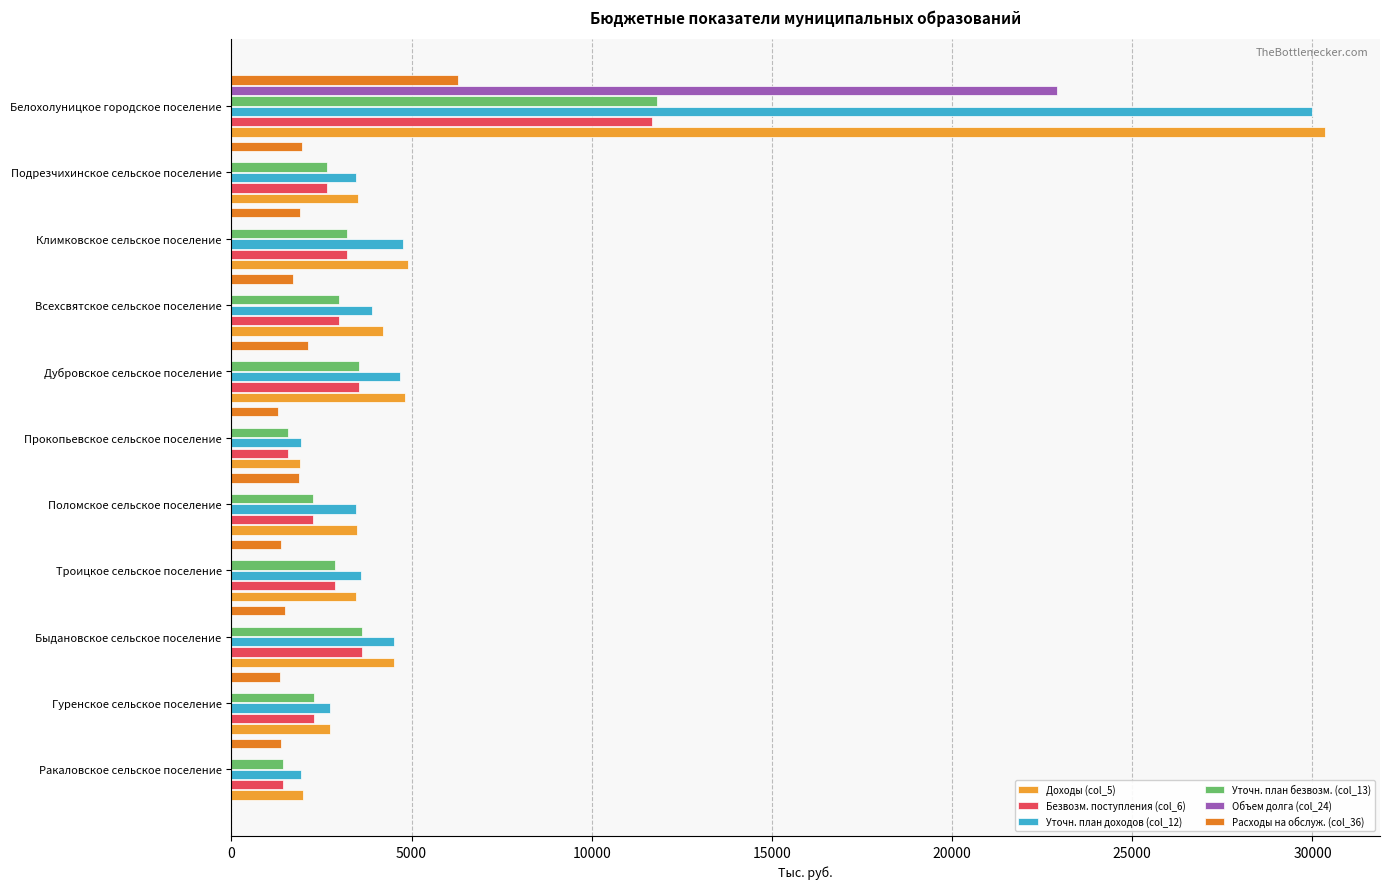

What is the value of the Уточн. план доходов (col_12) bar at the 6th from the left?

1939.2